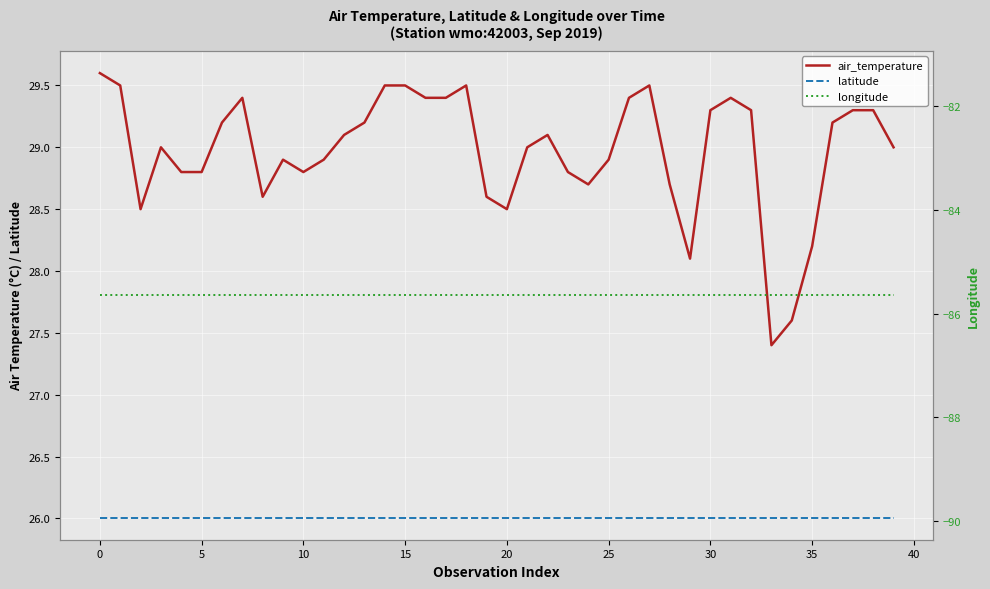

How many lines are shown in the chart?

3